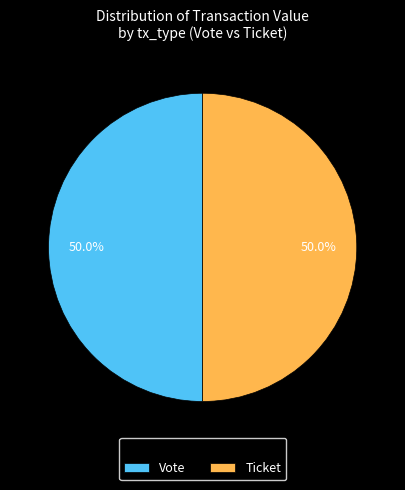

Combined, do Vote and Ticket account for over 50%?

Yes